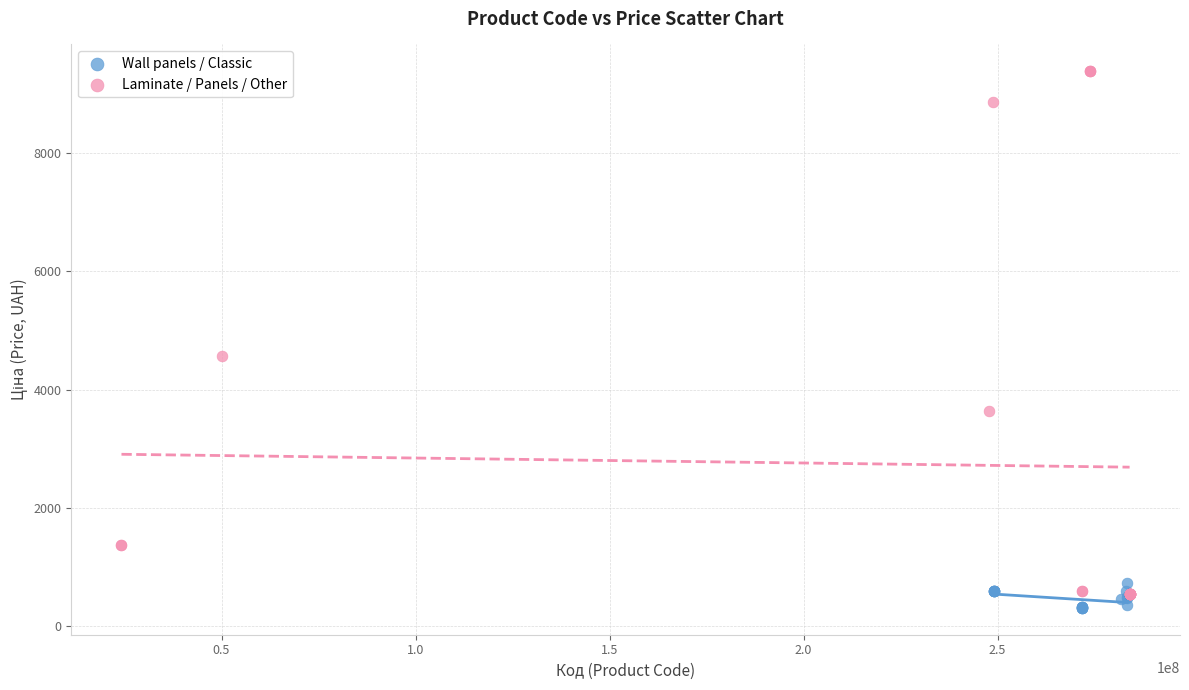

Which series reaches the minimum Y coordinate?

Wall panels / Classic